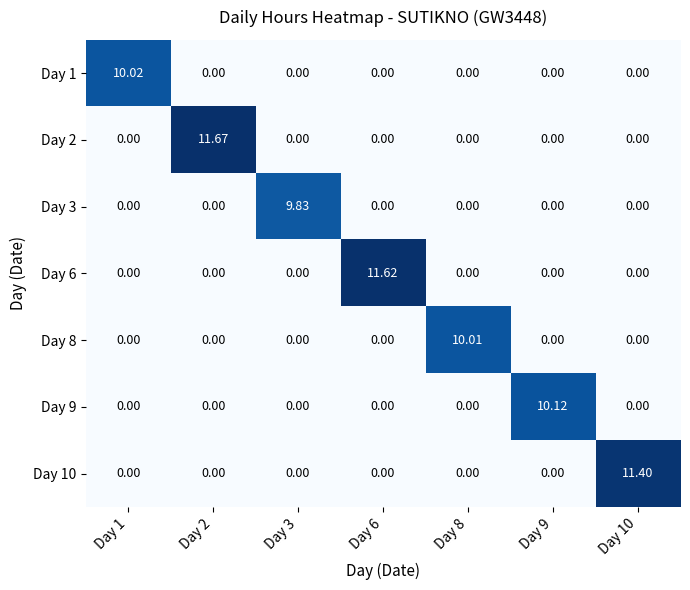

Reading left to right, extract all data points from this chart.

Day 1: Day 1=10.0	Day 2=0.0	Day 3=0.0	Day 6=0.0	Day 8=0.0	Day 9=0.0	Day 10=0.0
Day 2: Day 1=0.0	Day 2=11.7	Day 3=0.0	Day 6=0.0	Day 8=0.0	Day 9=0.0	Day 10=0.0
Day 3: Day 1=0.0	Day 2=0.0	Day 3=9.8	Day 6=0.0	Day 8=0.0	Day 9=0.0	Day 10=0.0
Day 6: Day 1=0.0	Day 2=0.0	Day 3=0.0	Day 6=11.6	Day 8=0.0	Day 9=0.0	Day 10=0.0
Day 8: Day 1=0.0	Day 2=0.0	Day 3=0.0	Day 6=0.0	Day 8=10.0	Day 9=0.0	Day 10=0.0
Day 9: Day 1=0.0	Day 2=0.0	Day 3=0.0	Day 6=0.0	Day 8=0.0	Day 9=10.1	Day 10=0.0
Day 10: Day 1=0.0	Day 2=0.0	Day 3=0.0	Day 6=0.0	Day 8=0.0	Day 9=0.0	Day 10=11.4